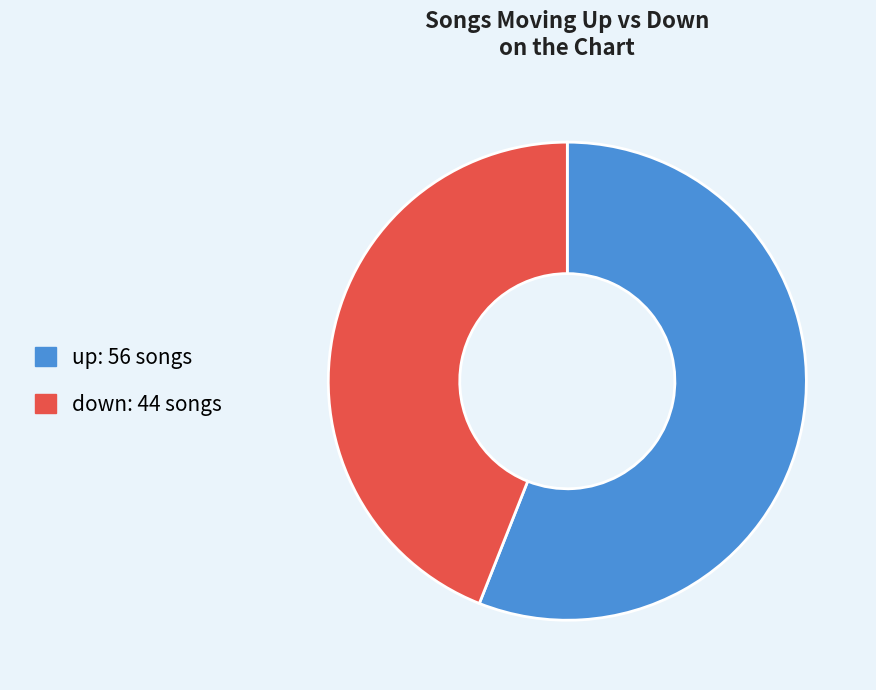

Is the sum of up and down greater than half?

Yes